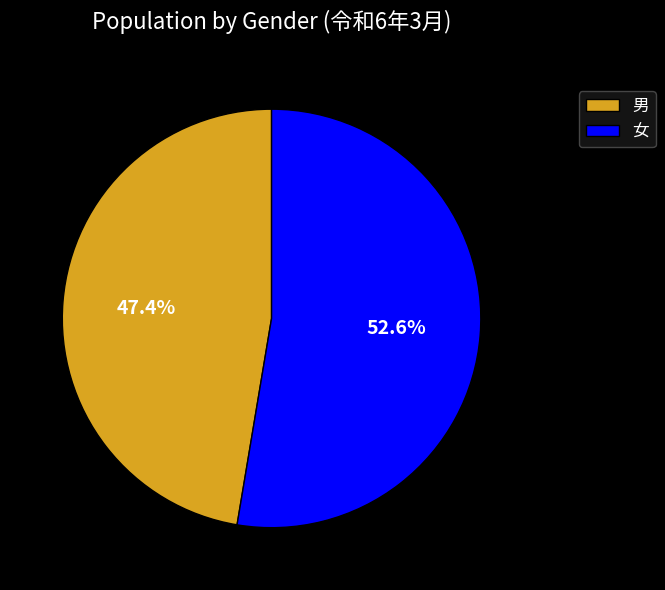

What percentage is the 女 slice, to the nearest percent?

53%